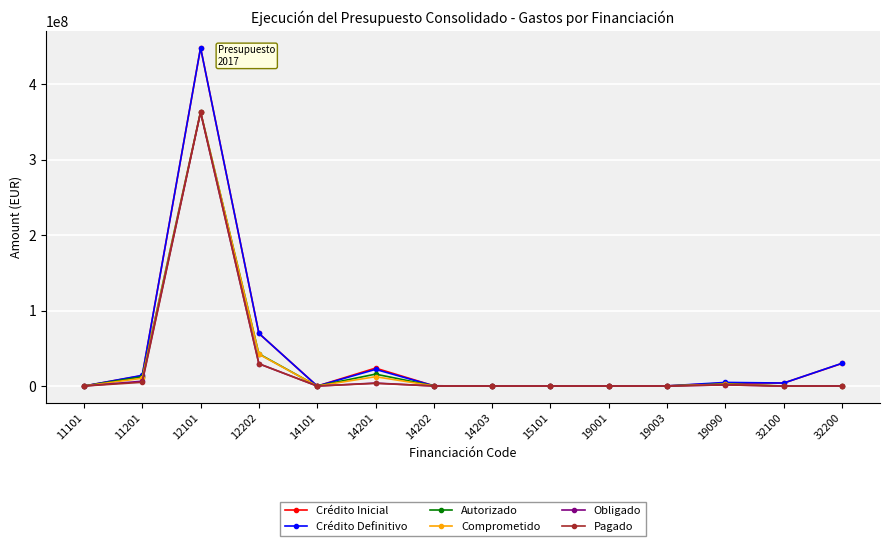

How many lines are shown in the chart?

6